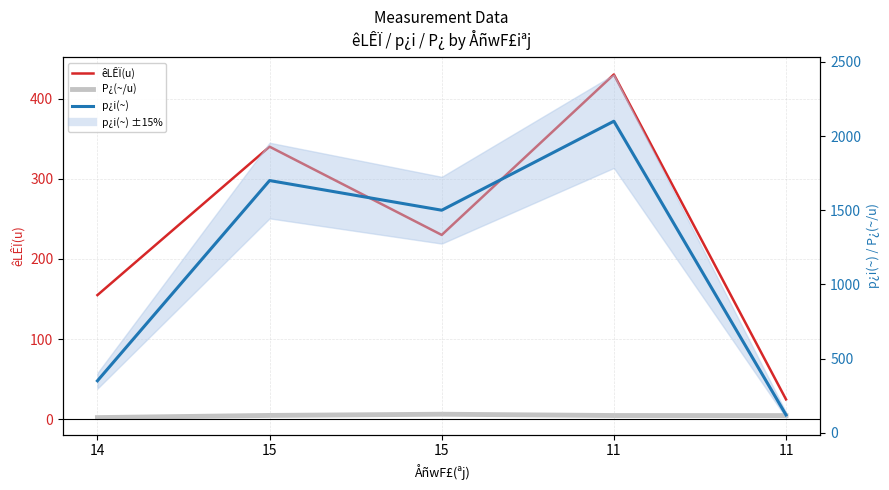

What is the value of the P¿(~/u) point at the 1st from the left?

2.3